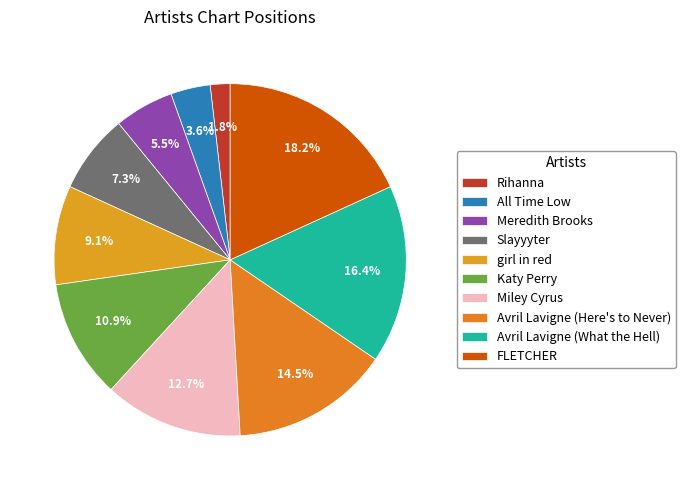

Does Rihanna account for over 50% of the chart?

No